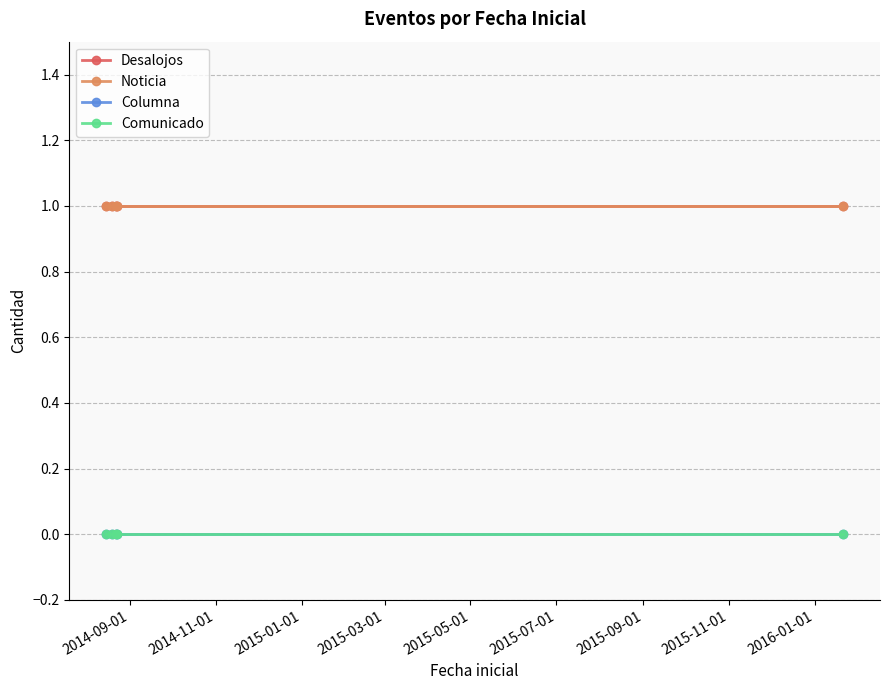

Is this an area chart (filled region under the line)?

No